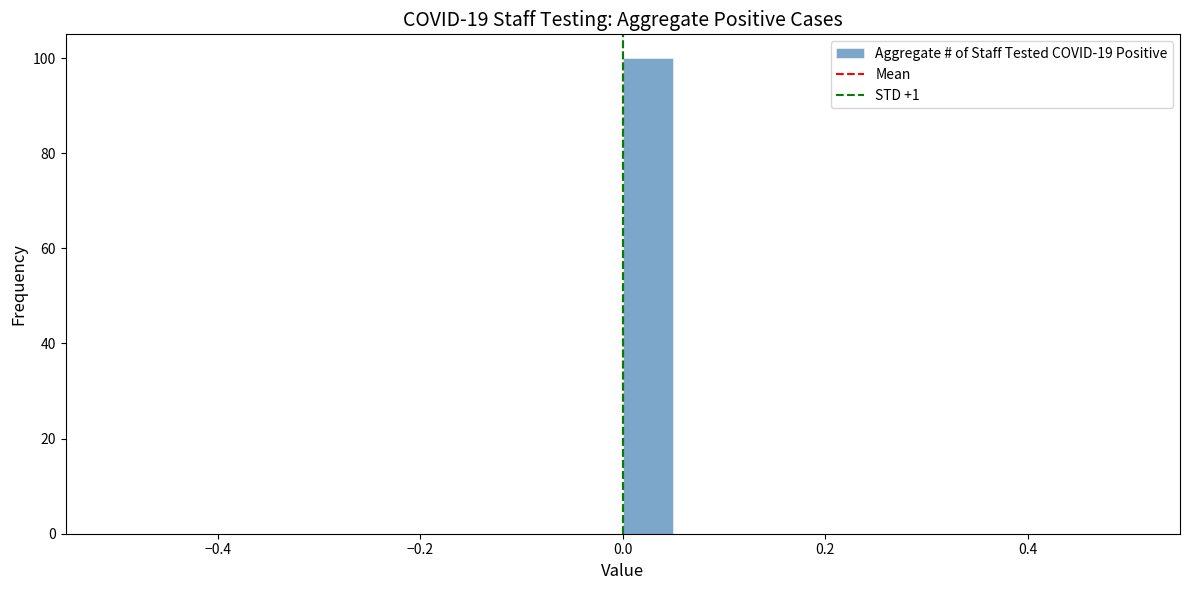

Around what value on the x-axis is the tallest bar? Give the approximate position of its centre, as read against the axis.

0.02